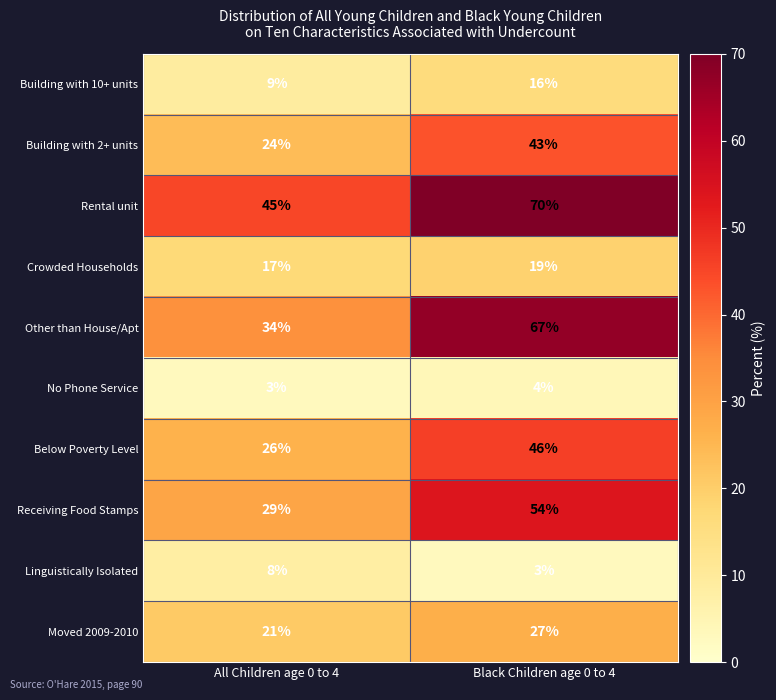

Rank the series at Black Children age 0 to 4 from lowest to highest value.

Linguistically Isolated, No Phone Service, Building with 10+ units, Crowded Households, Moved 2009-2010, Building with 2+ units, Below Poverty Level, Receiving Food Stamps, Other than House/Apt, Rental unit